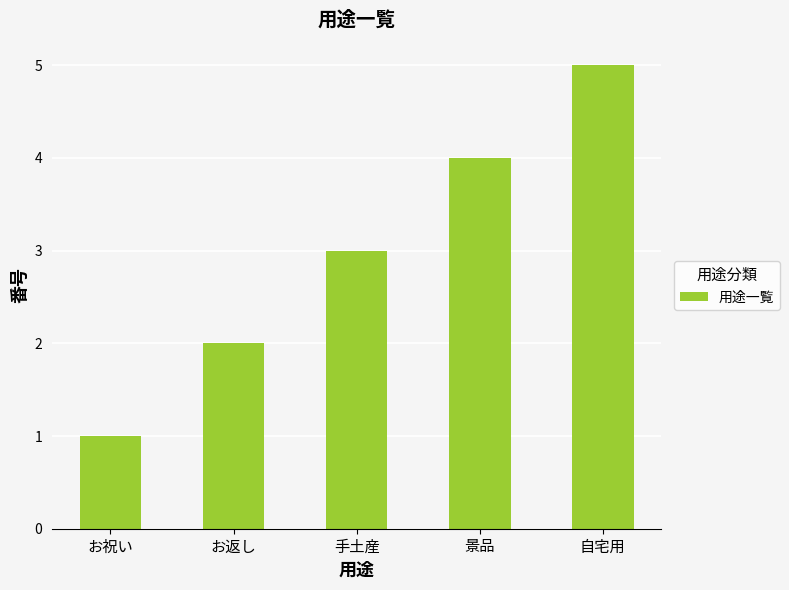

Which has a higher value, 手土産 or 自宅用?

自宅用